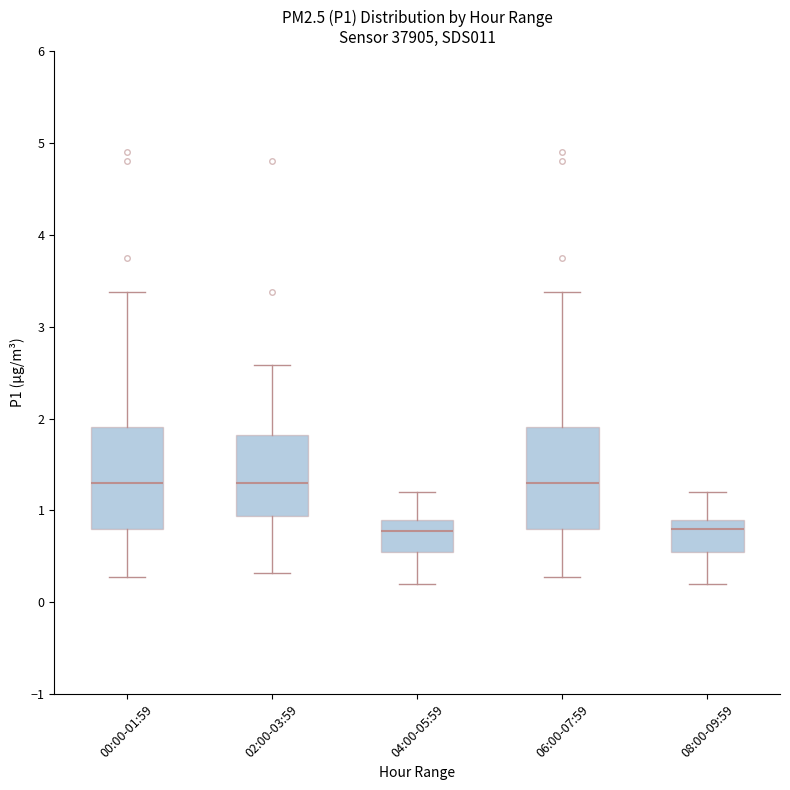

Reading left to right, read every box against the y-axis: the position of its median line, the range the box covers, and the ends of its whiskers. The values are not printed on the chart, so give them approximately, as read against the axis.

00:00-01:59: median 1.3, box 0.8 to 1.9, whiskers 0.3 to 3.4
02:00-03:59: median 1.3, box 0.9 to 1.8, whiskers 0.3 to 2.6
04:00-05:59: median 0.8, box 0.6 to 0.9, whiskers 0.2 to 1.2
06:00-07:59: median 1.3, box 0.8 to 1.9, whiskers 0.3 to 3.4
08:00-09:59: median 0.8, box 0.6 to 0.9, whiskers 0.2 to 1.2